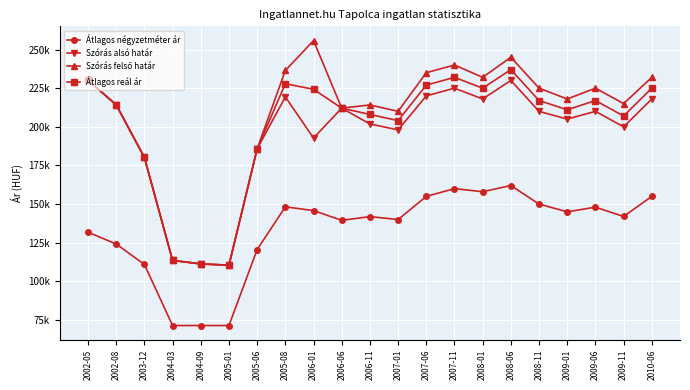

Count the number of categories in the chart.

21